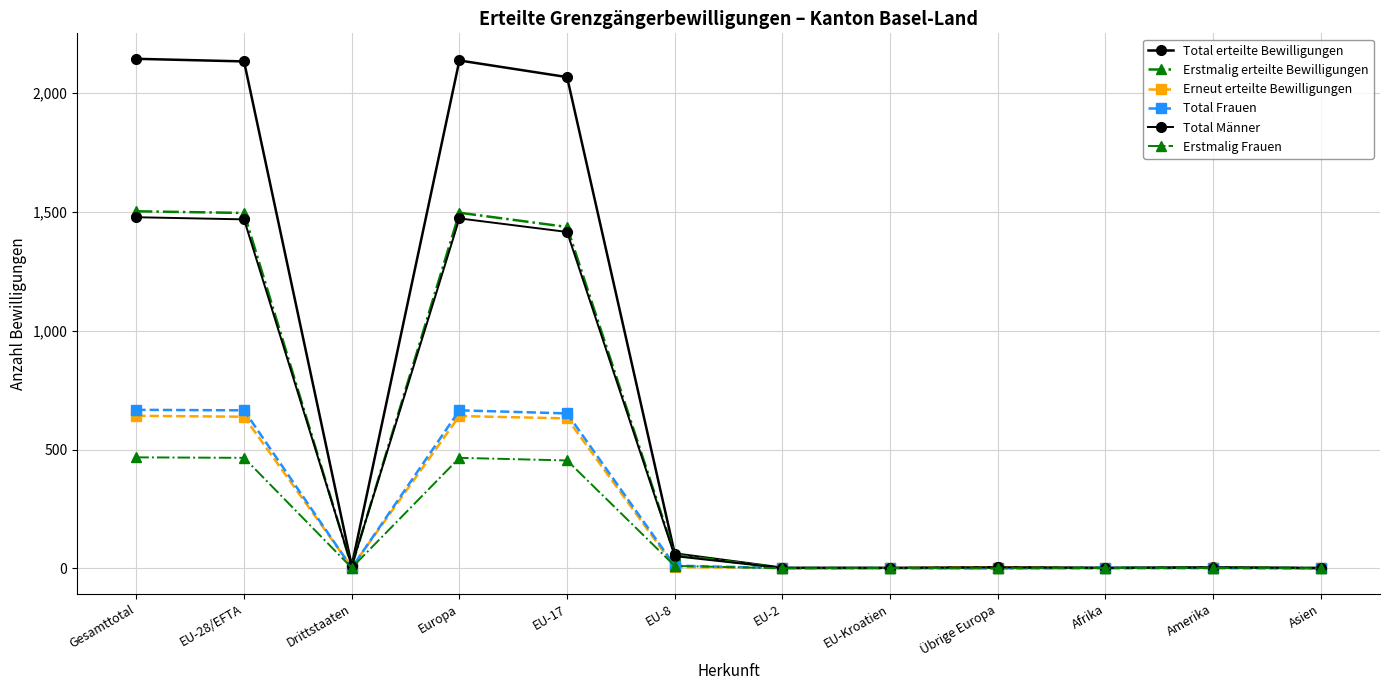

Between Drittstaaten and Asien, which is larger?

Drittstaaten